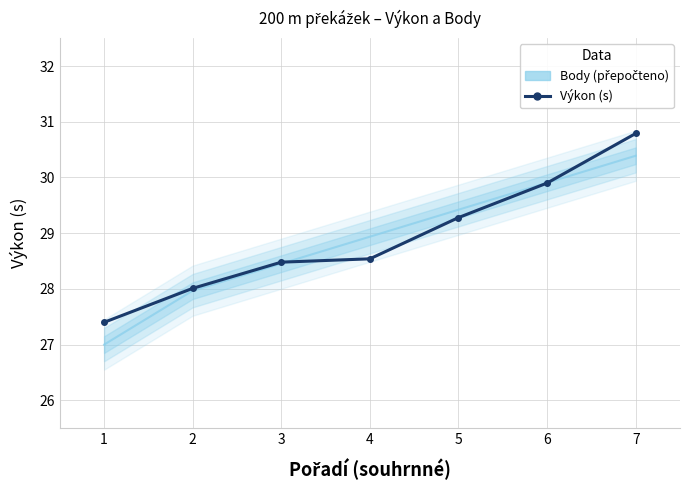

What is the difference between the maximum and second lowest values in the Výkon (s) series?

2.8